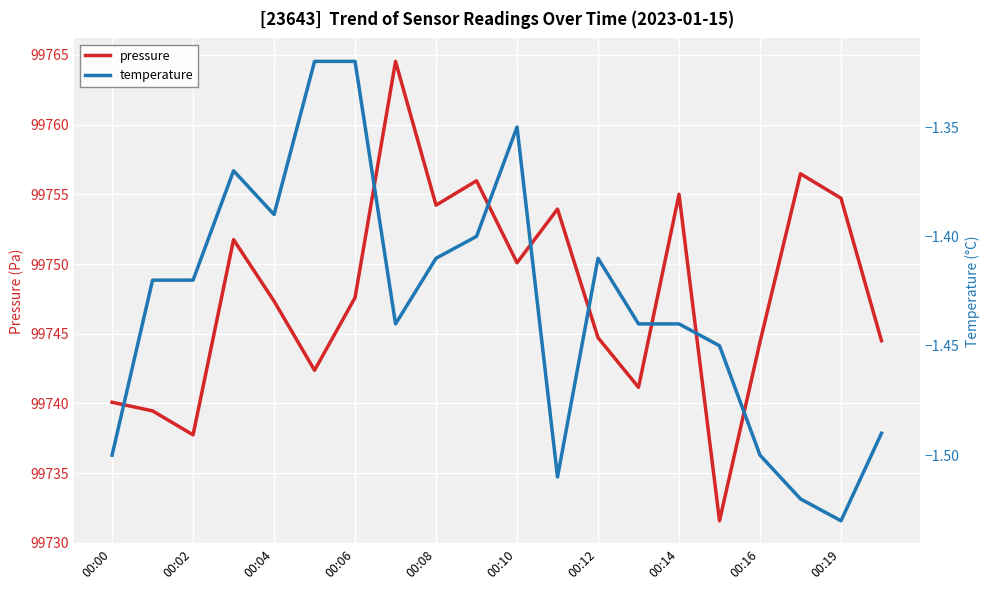

What is the sum of all temperature values?

-28.6